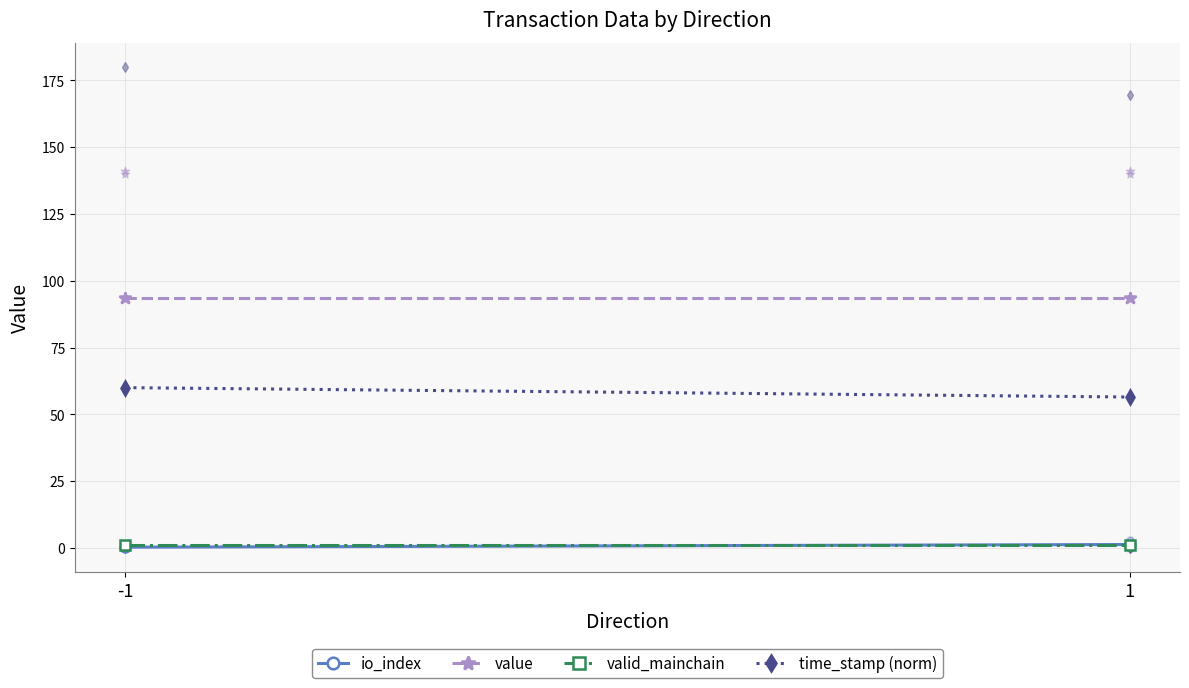

Which series has the largest total across all categories?

value